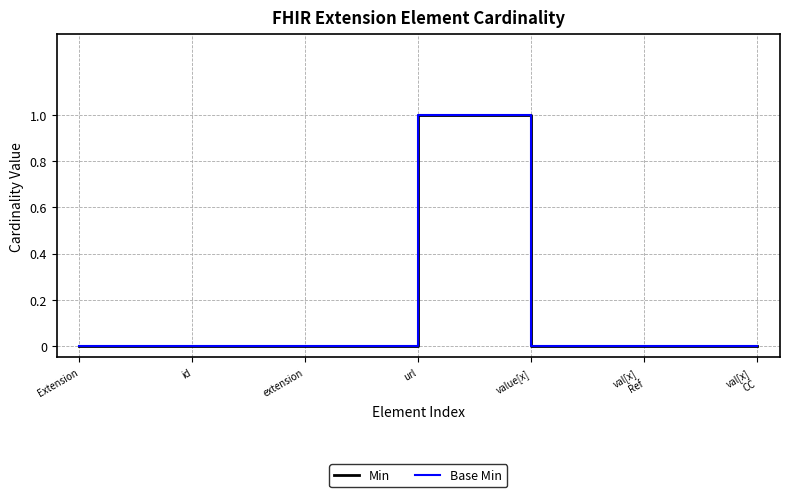

Which has a higher value, val[x]
Ref or Extension?

val[x]
Ref